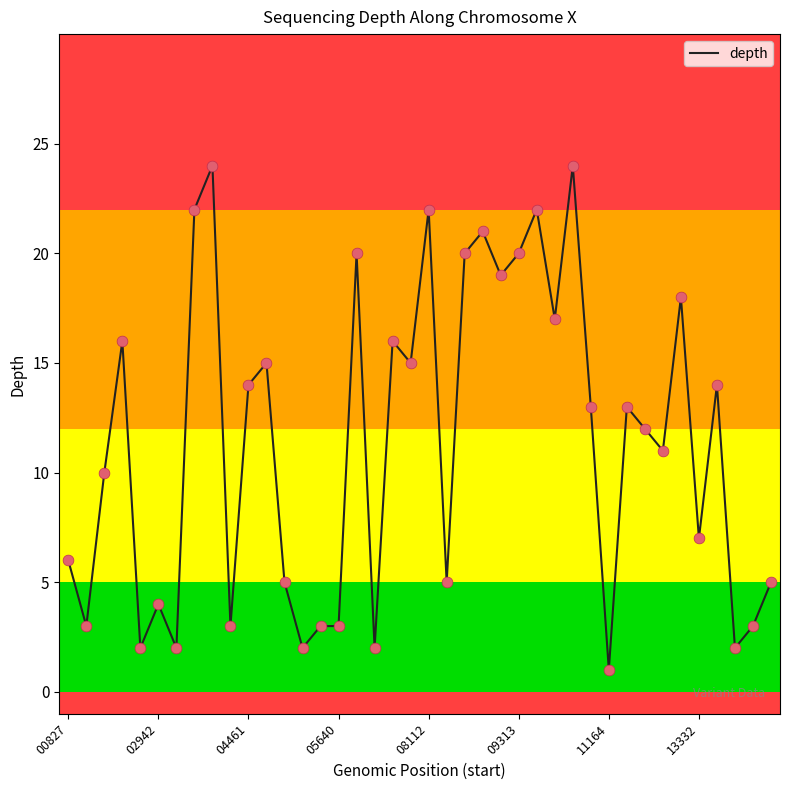

What is the greatest value displayed?

24